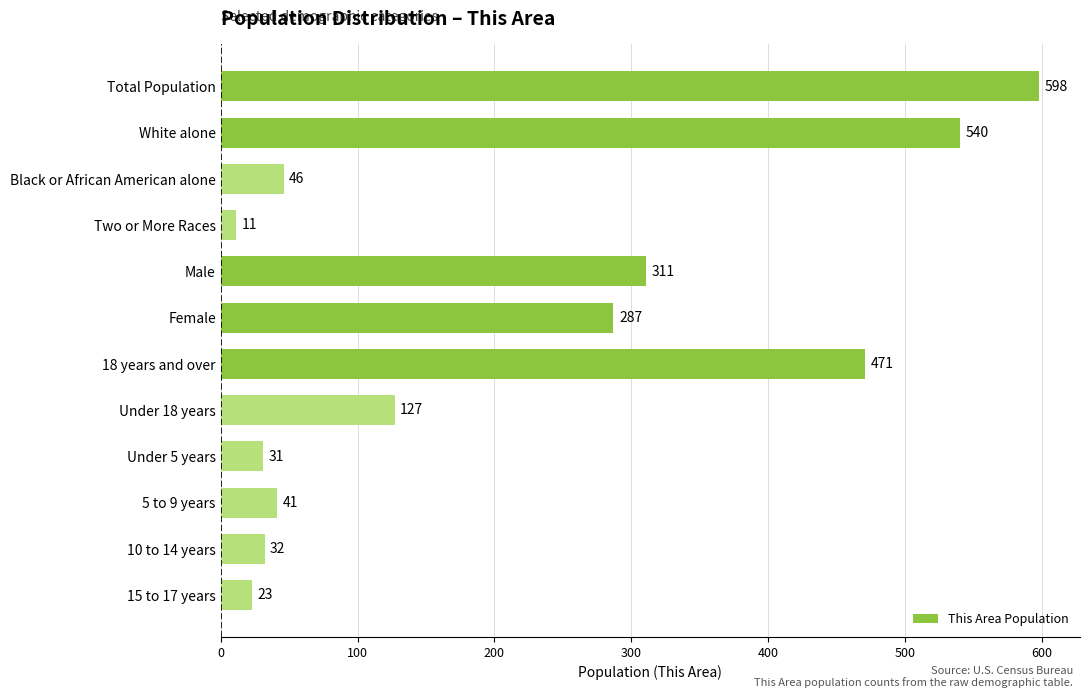

At which label is the value closest to 304?

Male